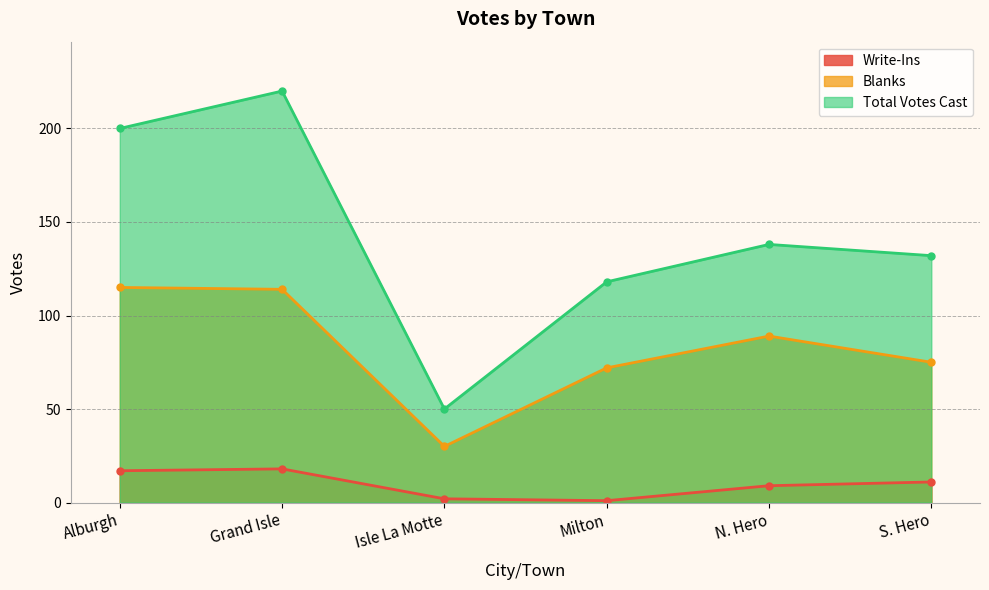

How many values in the Blanks series exceed 89?

2